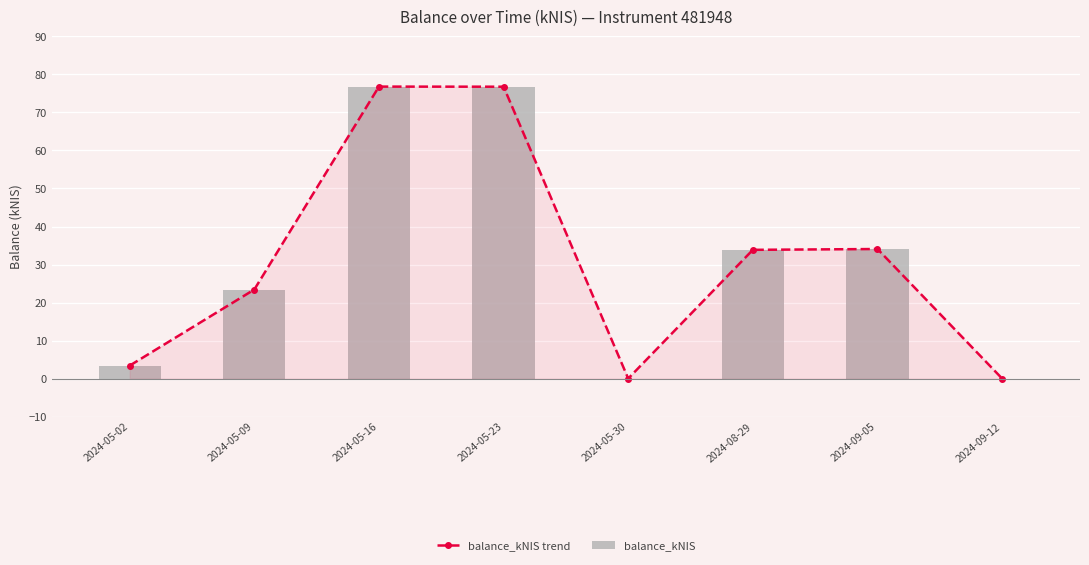

List the labels in order of balance_kNIS value, largest first.

2024-05-16, 2024-05-23, 2024-09-05, 2024-08-29, 2024-05-09, 2024-05-02, 2024-05-30, 2024-09-12